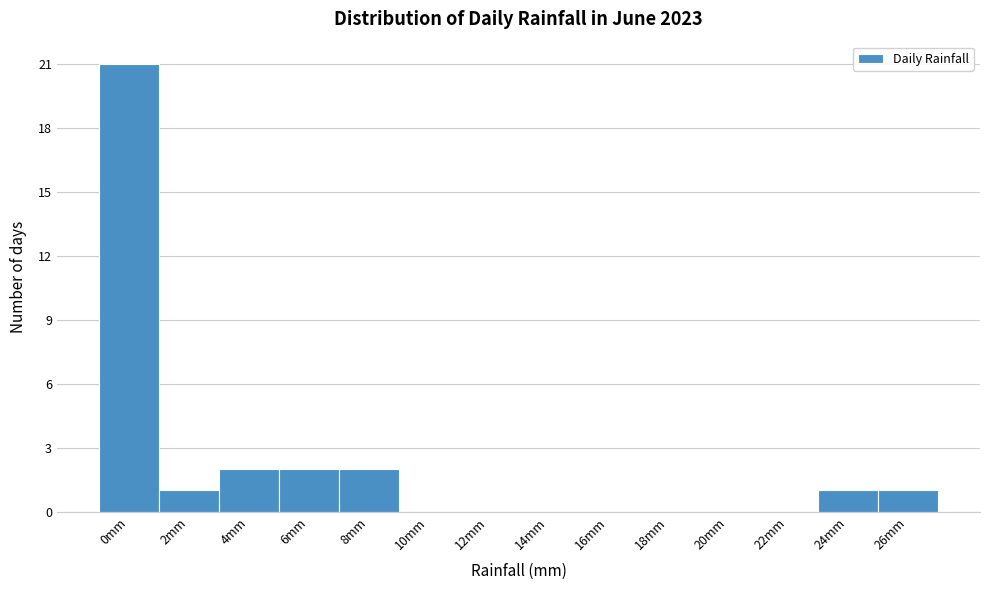

Reading left to right, what are all the values shown in this chart?

0mm=21	2mm=1	4mm=2	6mm=2	8mm=2	10mm=0	12mm=0	14mm=0	16mm=0	18mm=0	20mm=0	22mm=0	24mm=1	26mm=1